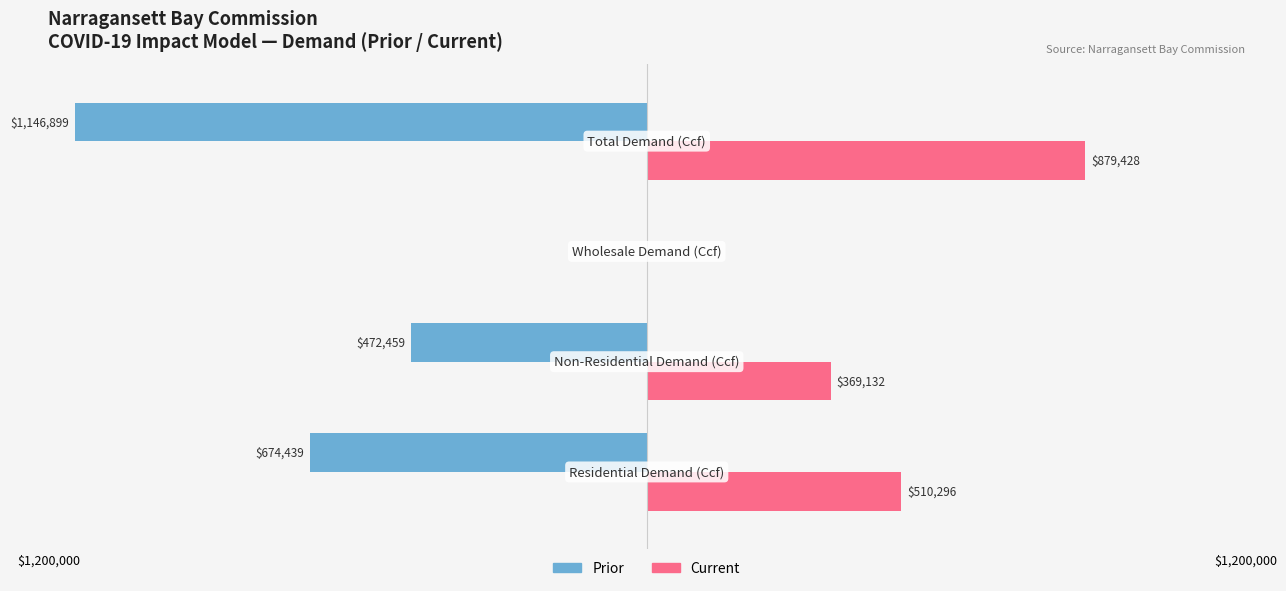

Which series has the largest range (max minus min)?

Prior